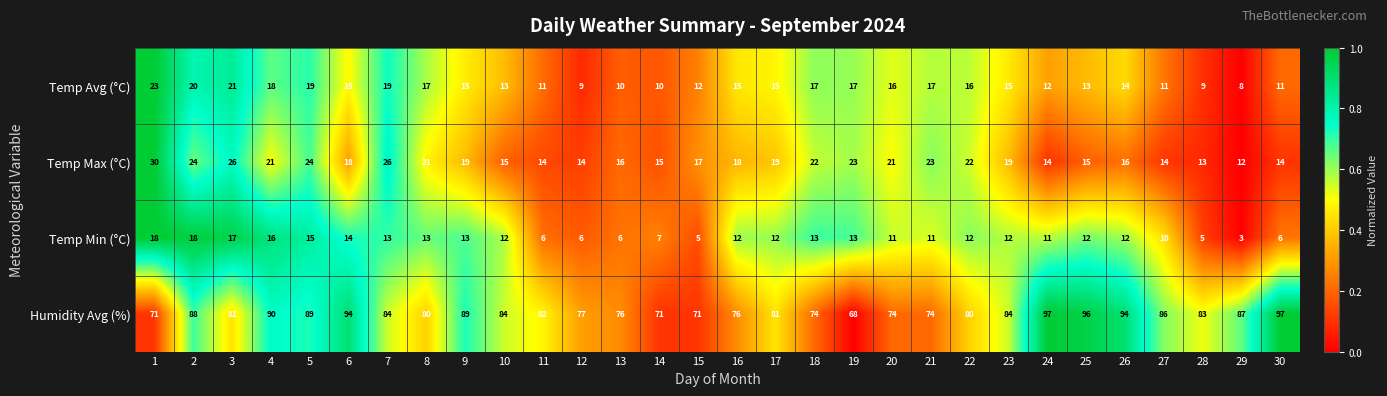

Which series has the largest total across all categories?

Humidity Avg (%)